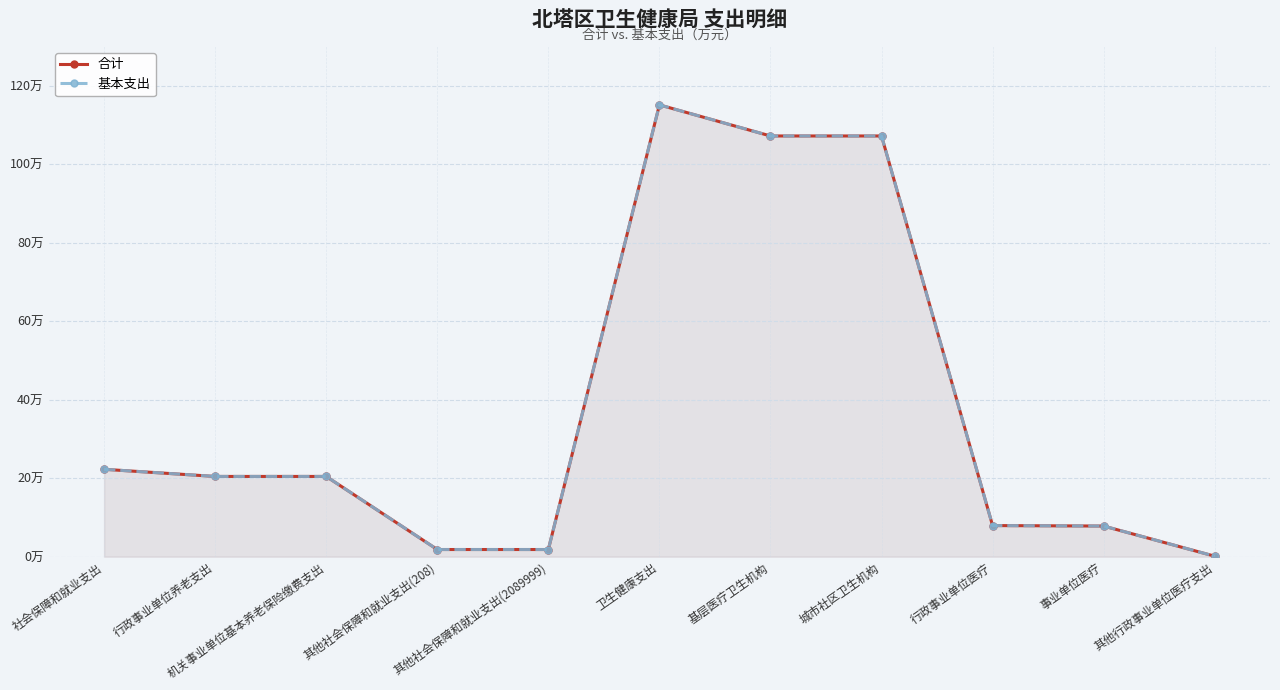

What are all the series names shown in the legend?

合计, 基本支出